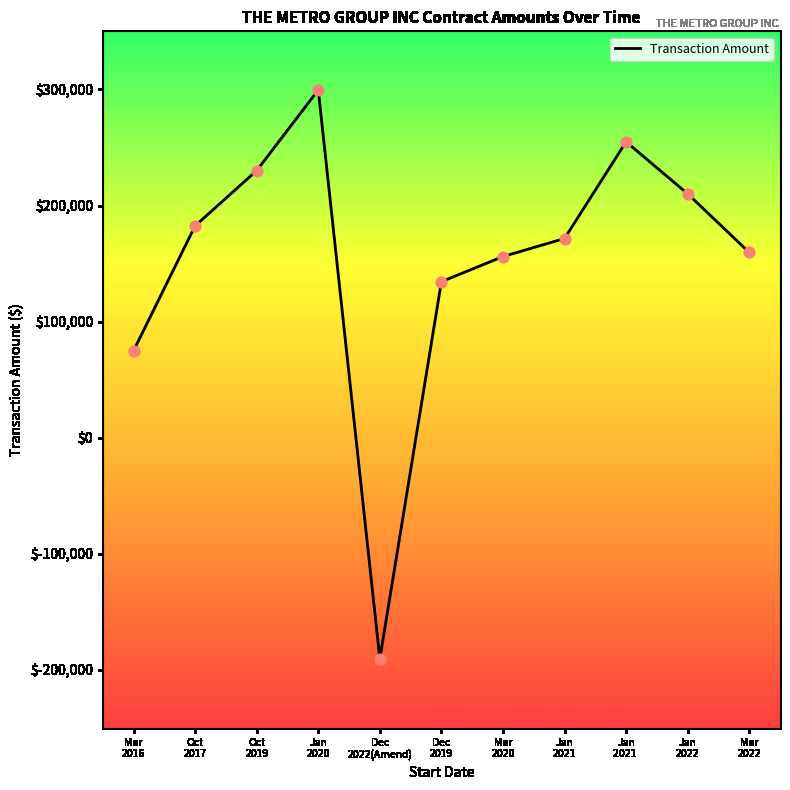

What is the change in value from Oct
2017 to Dec
2019?

-48108.0